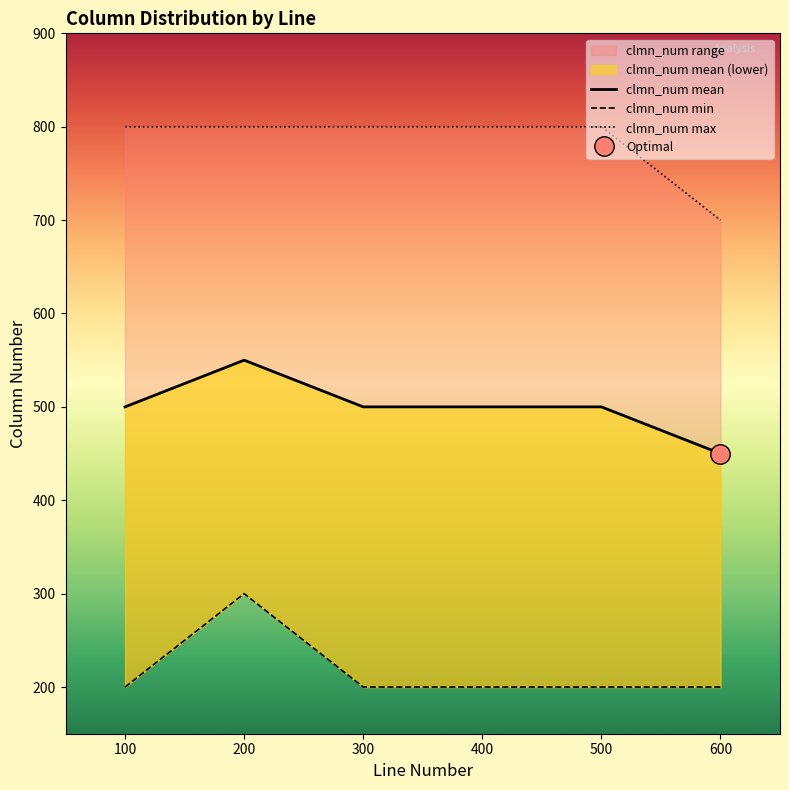

Rank the series at 400 from highest to lowest value.

clmn_num max, clmn_num mean, clmn_num min